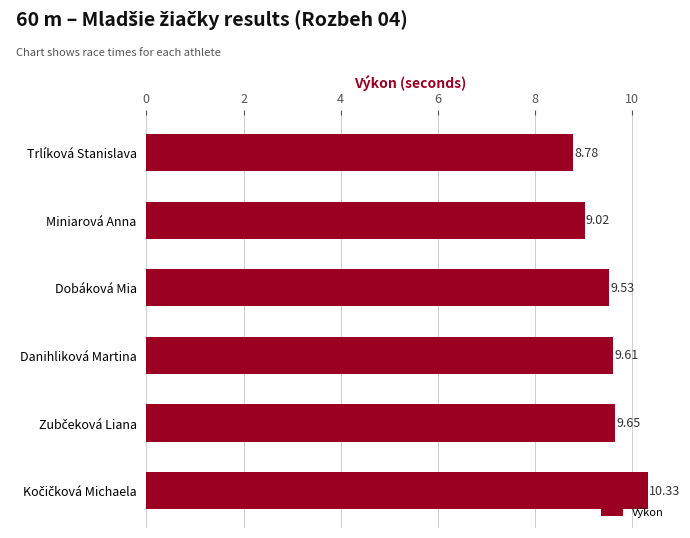

Approximately how many times larger is the value at Trlíková Stanislava compared to Dobáková Mia?

0.9